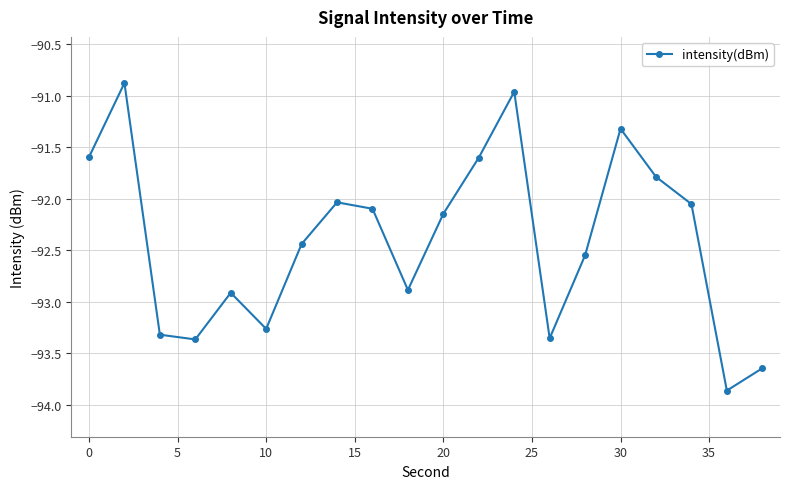

Does the chart display data point markers on the line(s)?

Yes